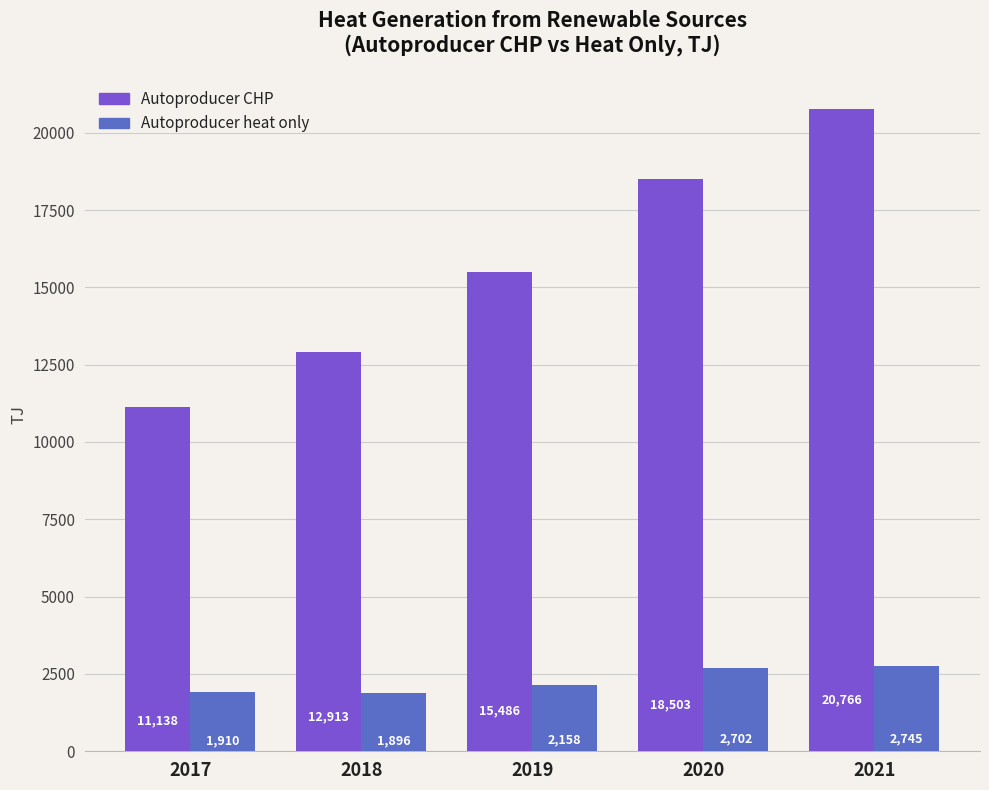

Does the chart contain any negative values?

No